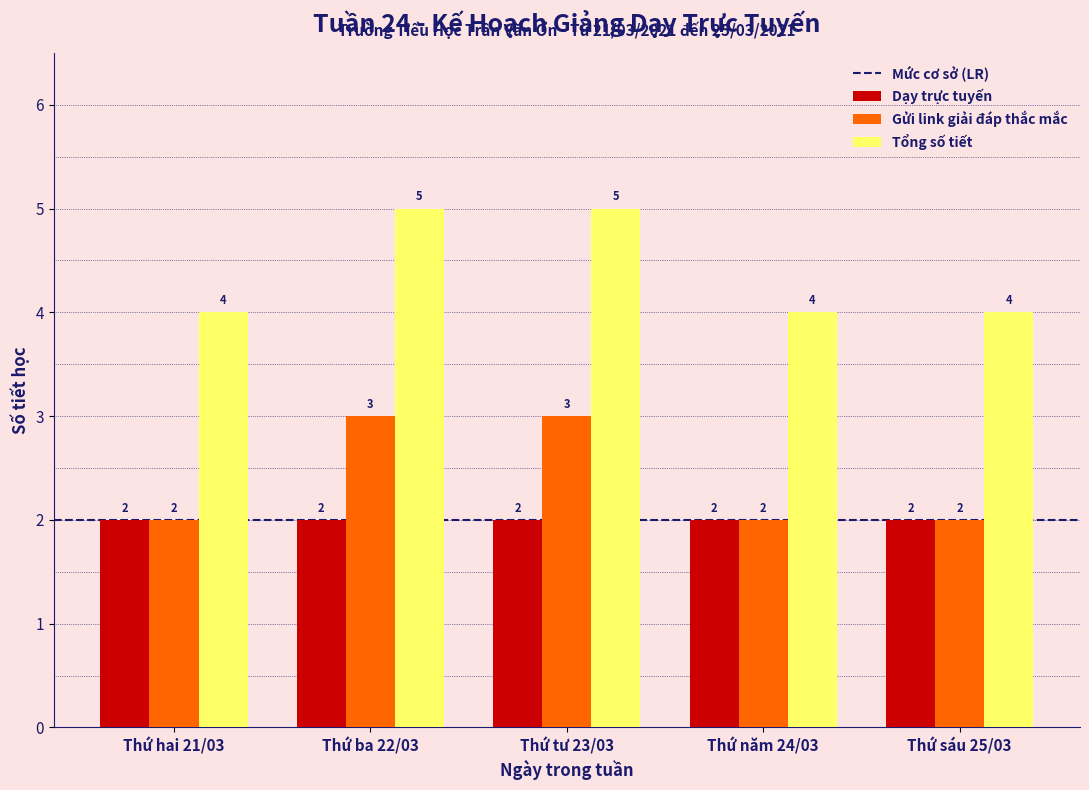

Reading left to right, list all the values displayed in this chart.

Dạy trực tuyến: Thứ hai 21/03=2	Thứ ba 22/03=2	Thứ tư 23/03=2	Thứ năm 24/03=2	Thứ sáu 25/03=2
Gửi link giải đáp thắc mắc: Thứ hai 21/03=2	Thứ ba 22/03=3	Thứ tư 23/03=3	Thứ năm 24/03=2	Thứ sáu 25/03=2
Tổng số tiết: Thứ hai 21/03=4	Thứ ba 22/03=5	Thứ tư 23/03=5	Thứ năm 24/03=4	Thứ sáu 25/03=4